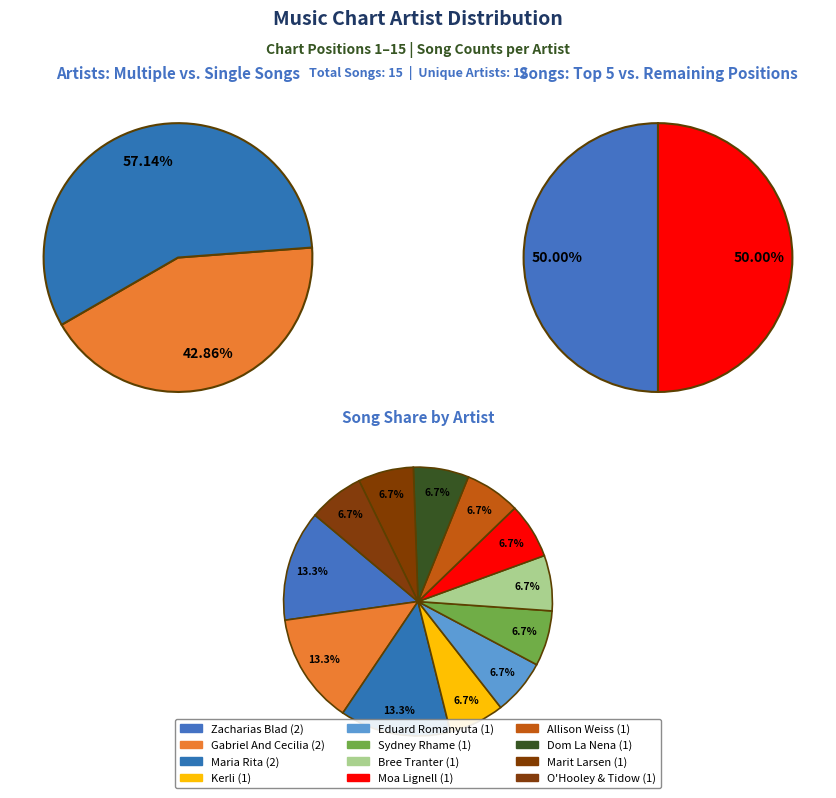

Is there any slice that represents more than half of the pie?

No